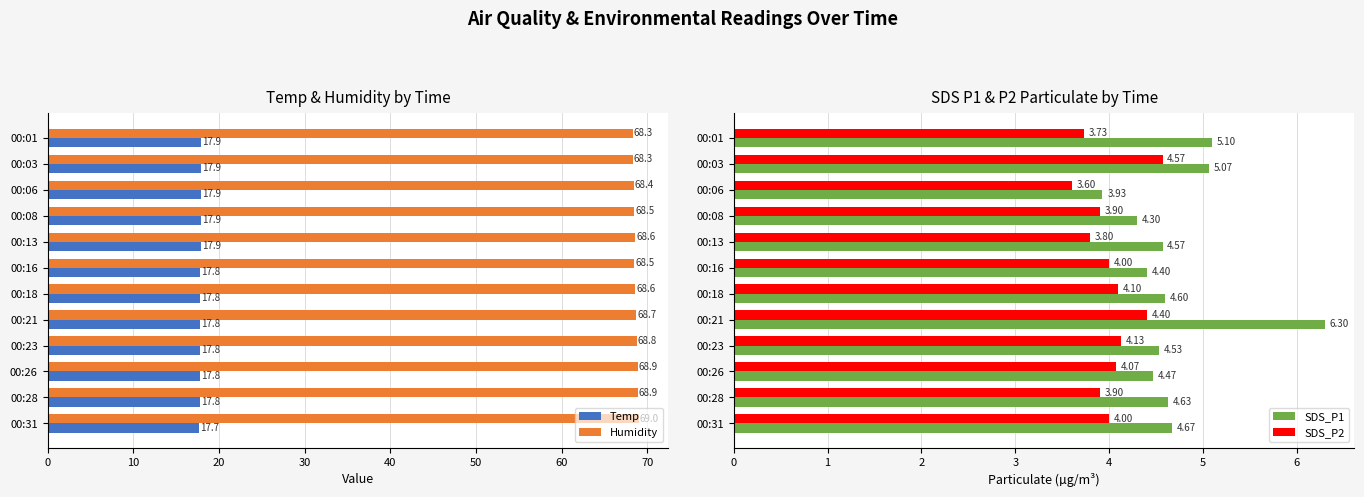

Reading left to right, list all the values displayed in this chart.

Temp: 17.9	17.9	17.9	17.9	17.9	17.8	17.8	17.8	17.8	17.8	17.8	17.7
Humidity: 68.3	68.3	68.4	68.5	68.6	68.5	68.6	68.7	68.8	68.9	68.9	69.0
SDS_P1: 5.1	5.1	3.9	4.3	4.6	4.4	4.6	6.3	4.5	4.5	4.6	4.7
SDS_P2: 3.7	4.6	3.6	3.9	3.8	4.0	4.1	4.4	4.1	4.1	3.9	4.0